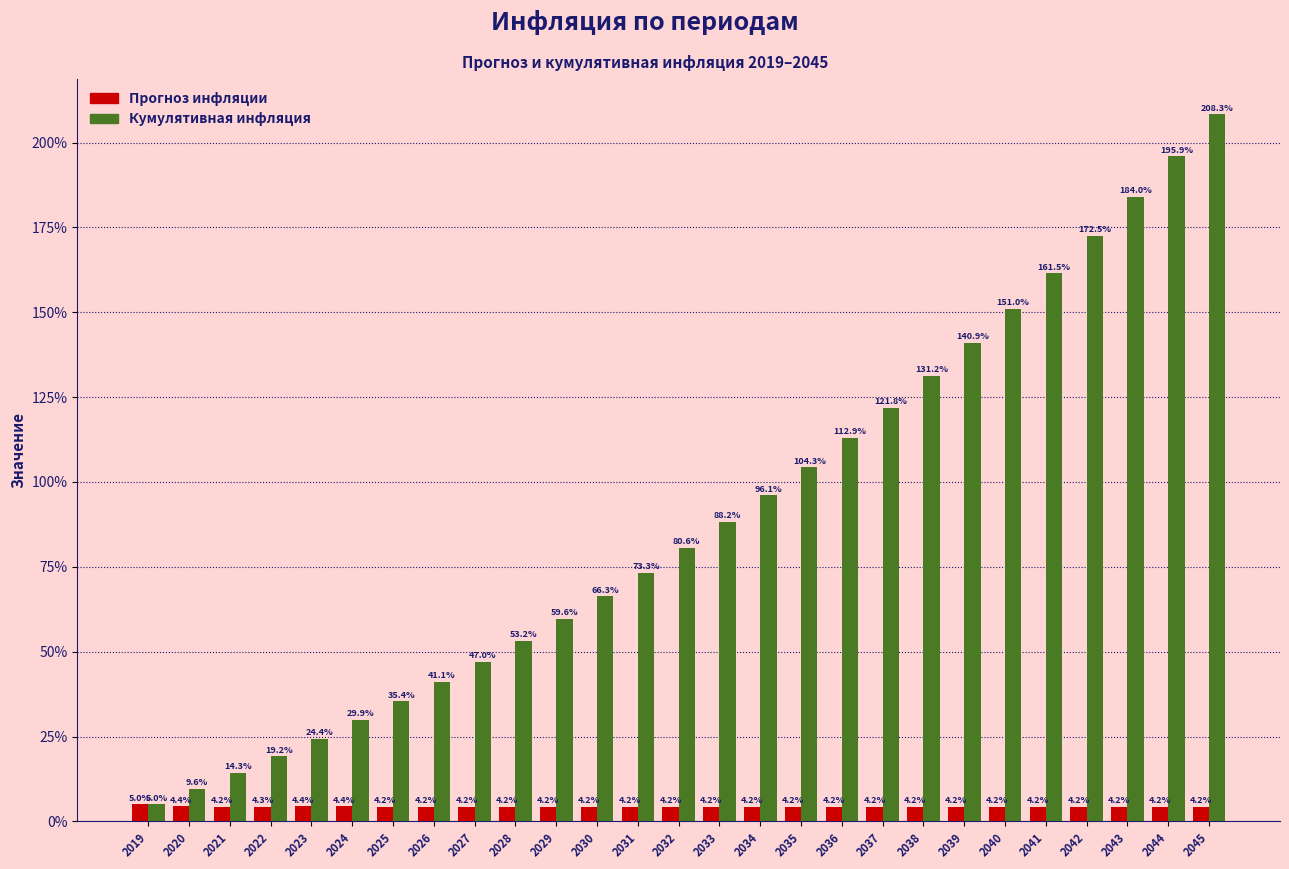

Reading right to left, transcribe all the data shown in this chart.

Прогноз инфляции: 2045=4.2	2044=4.2	2043=4.2	2042=4.2	2041=4.2	2040=4.2	2039=4.2	2038=4.2	2037=4.2	2036=4.2	2035=4.2	2034=4.2	2033=4.2	2032=4.2	2031=4.2	2030=4.2	2029=4.2	2028=4.2	2027=4.2	2026=4.2	2025=4.2	2024=4.4	2023=4.4	2022=4.3	2021=4.2	2020=4.4	2019=5.0
Кумулятивная инфляция: 2045=208.3	2044=195.9	2043=184.0	2042=172.5	2041=161.5	2040=151.0	2039=140.9	2038=131.2	2037=121.8	2036=112.9	2035=104.3	2034=96.1	2033=88.2	2032=80.6	2031=73.3	2030=66.3	2029=59.6	2028=53.2	2027=47.0	2026=41.1	2025=35.4	2024=29.9	2023=24.4	2022=19.2	2021=14.3	2020=9.6	2019=5.0